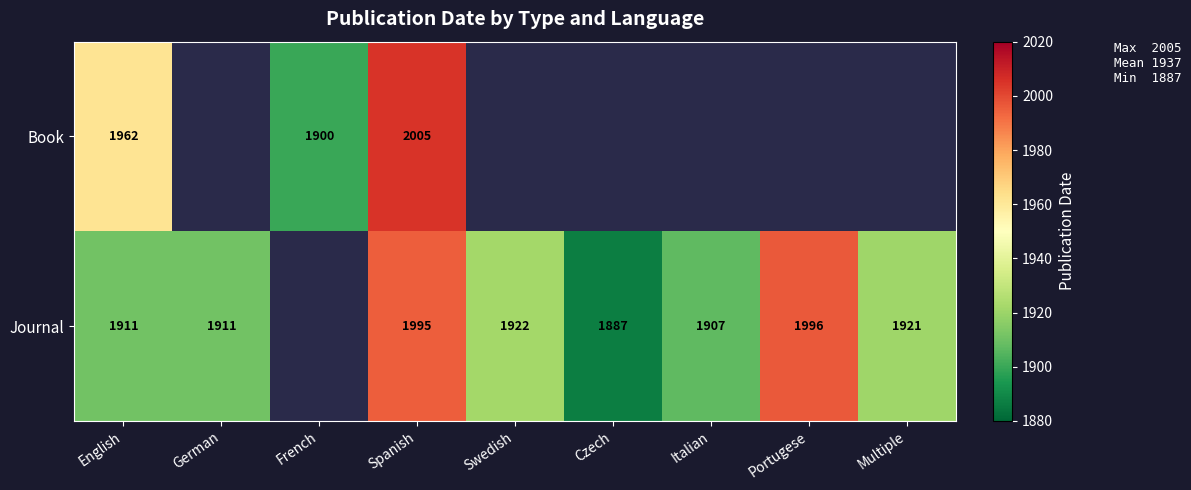

Is it true that Journal equals 729 at Italian?

False